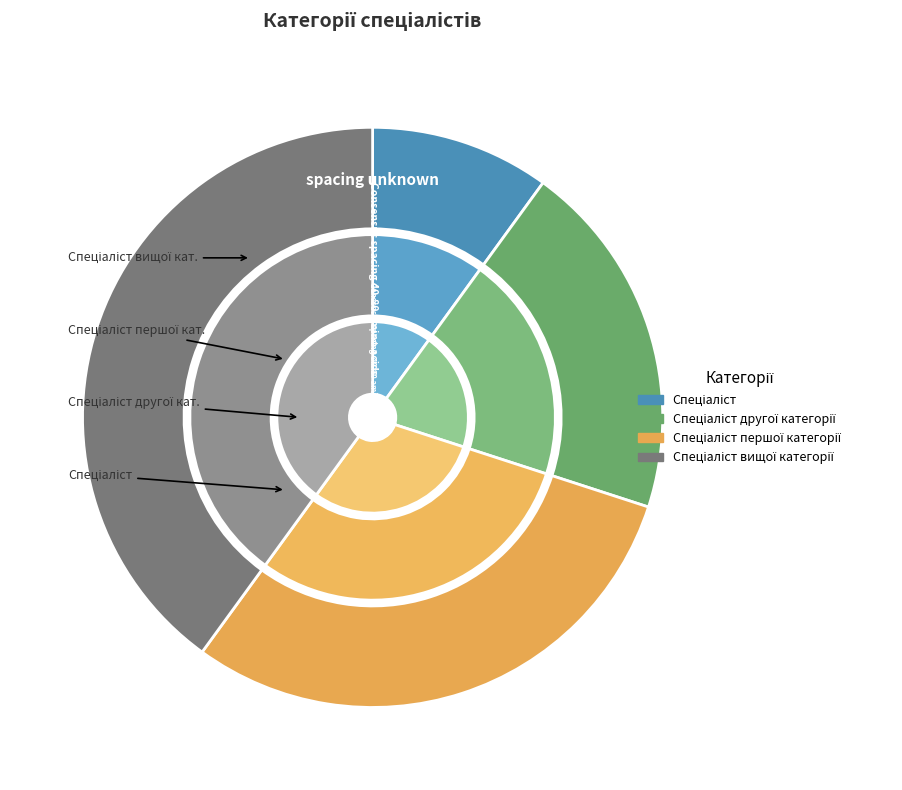

The Спеціаліст першої категорії slice represents 16% of the pie. True or false?

False